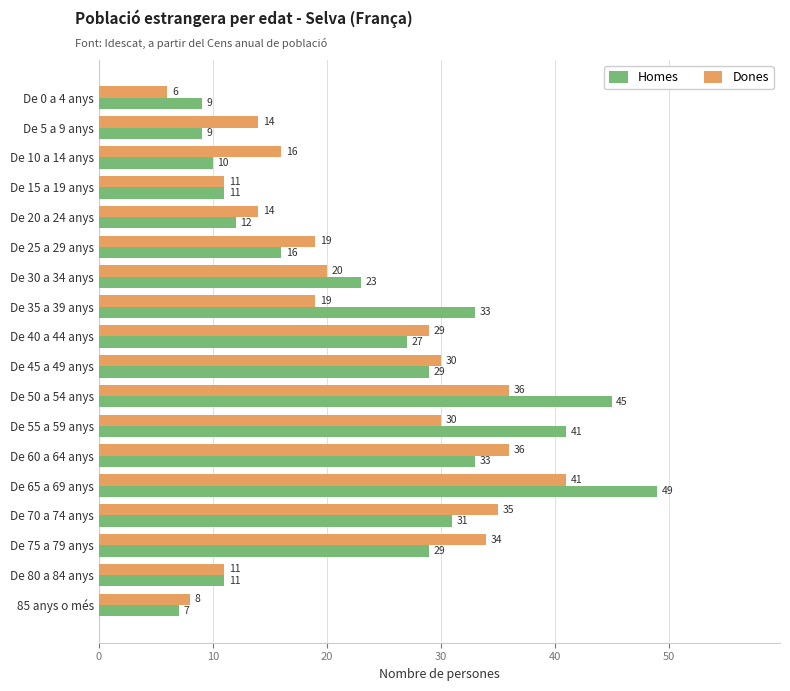

What is the average value of the Dones series?

23